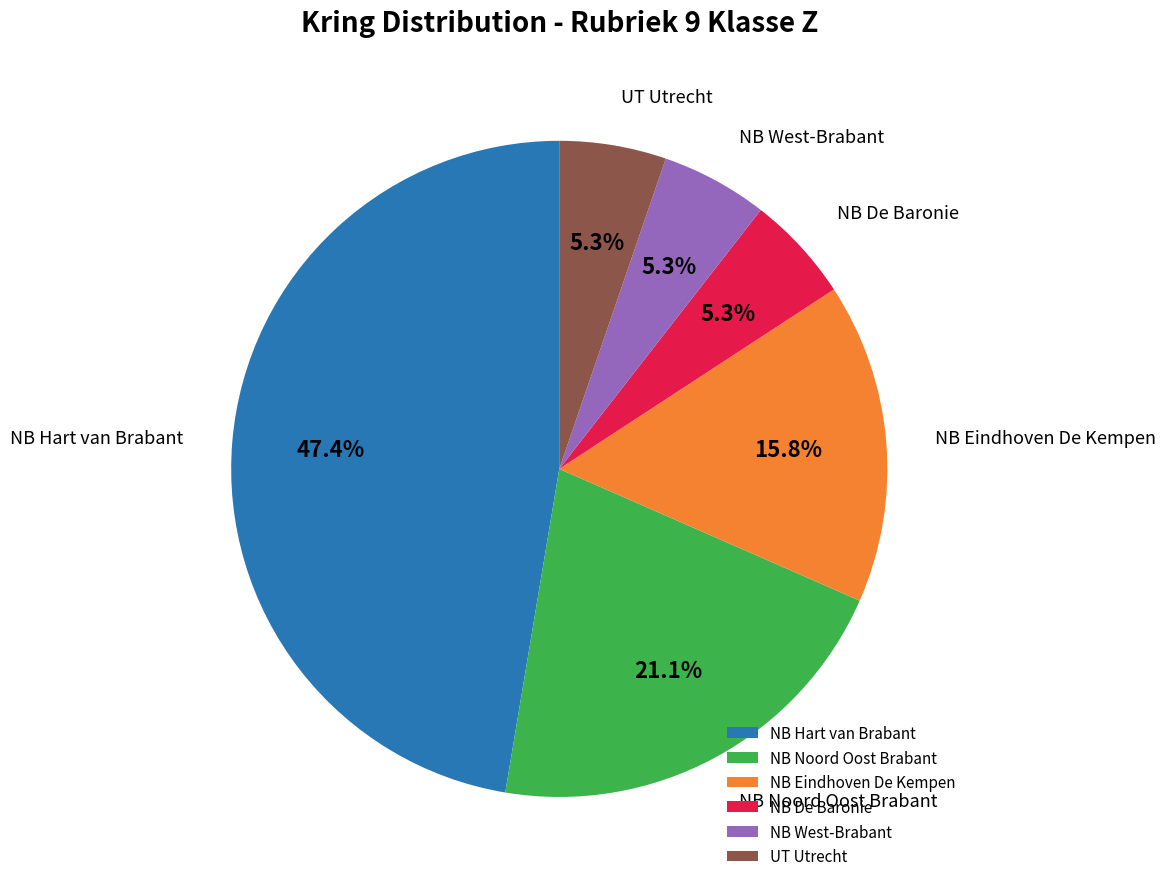

Does any single category account for the majority?

No